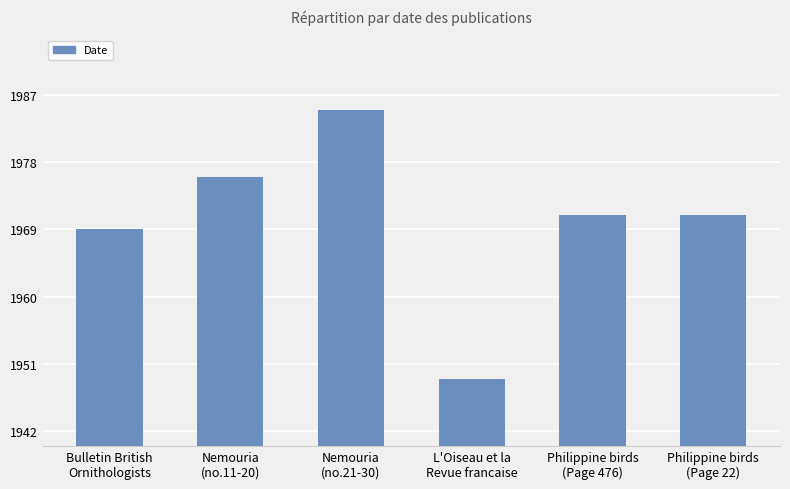

How many series are shown in this chart?

1